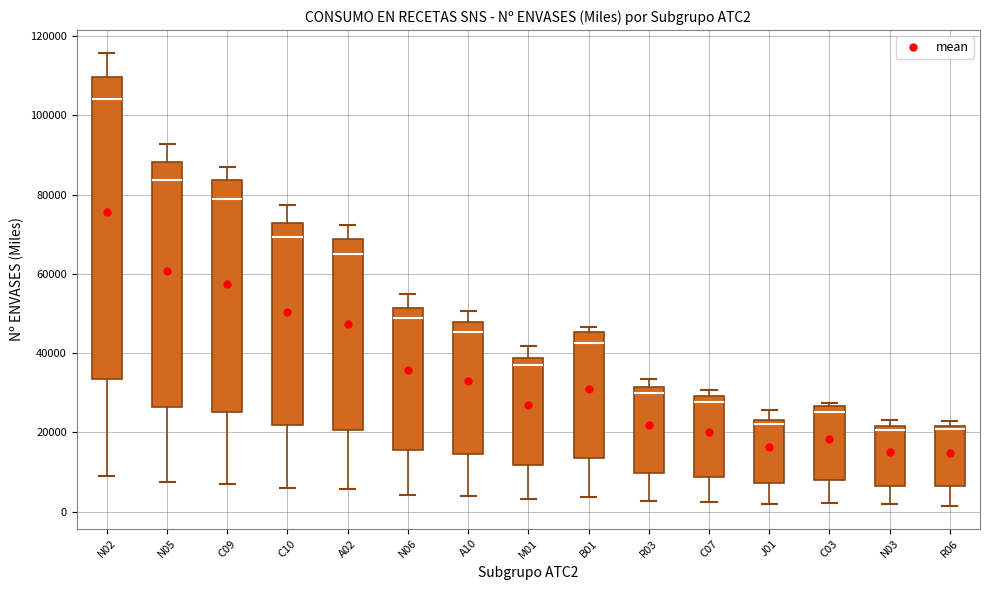

Reading left to right, read every box against the y-axis: the position of its median line, the range the box covers, and the ends of its whiskers. The values are not printed on the chart, so give them approximately, as read against the axis.

N02: median 104000, box 34000 to 110000, whiskers 8000 to 116000
N05: median 84000, box 26000 to 88000, whiskers 8000 to 92000
C09: median 78000, box 26000 to 84000, whiskers 6000 to 86000
C10: median 70000, box 22000 to 72000, whiskers 6000 to 78000
A02: median 66000, box 20000 to 68000, whiskers 6000 to 72000
N06: median 48000, box 16000 to 52000, whiskers 4000 to 54000
A10: median 46000, box 14000 to 48000, whiskers 4000 to 50000
M01: median 36000, box 12000 to 38000, whiskers 4000 to 42000
B01: median 42000, box 14000 to 46000, whiskers 4000 to 46000 (just above the box's upper edge)
R03: median 30000, box 10000 to 32000, whiskers 2000 to 34000
C07: median 28000, box 8000 to 30000, whiskers 2000 to 30000 (just above the box's upper edge)
J01: median 22000, box 8000 to 24000, whiskers 2000 to 26000
C03: median 26000 (just below the box's upper edge), box 8000 to 26000, whiskers 2000 to 28000
N03: median 20000, box 6000 to 22000, whiskers 2000 to 24000
R06: median 20000, box 6000 to 22000, whiskers 2000 to 22000 (just above the box's upper edge)